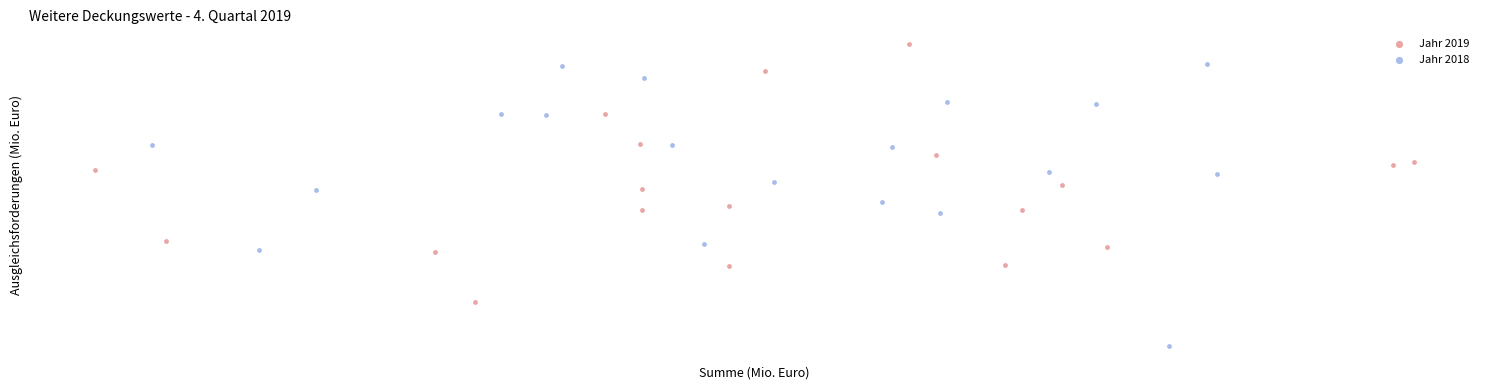

Which series has the widest spread of Y values?

Jahr 2018